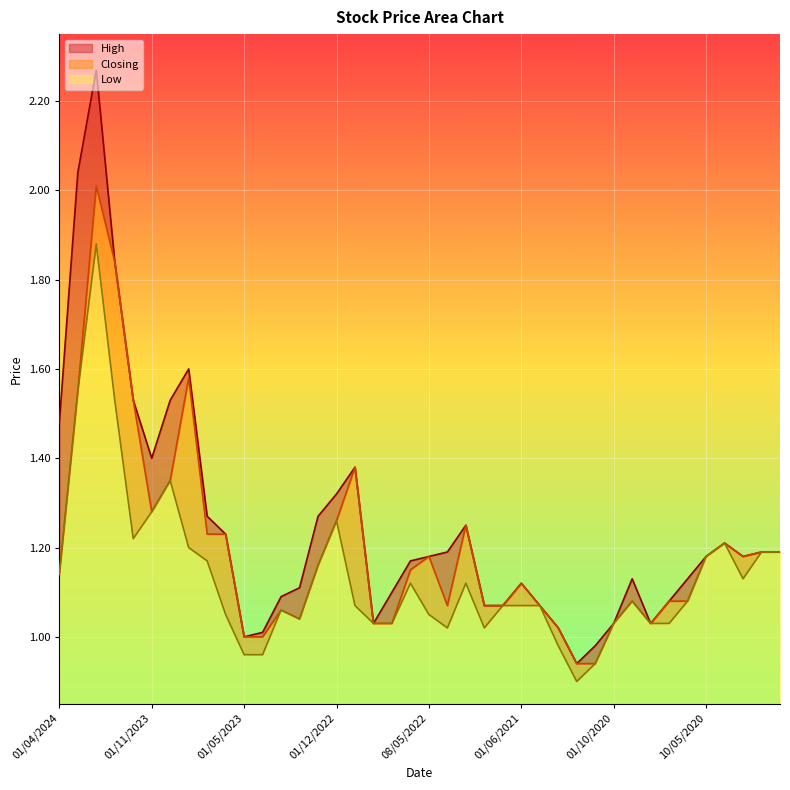

How many interior local valleys does the High series have?

6